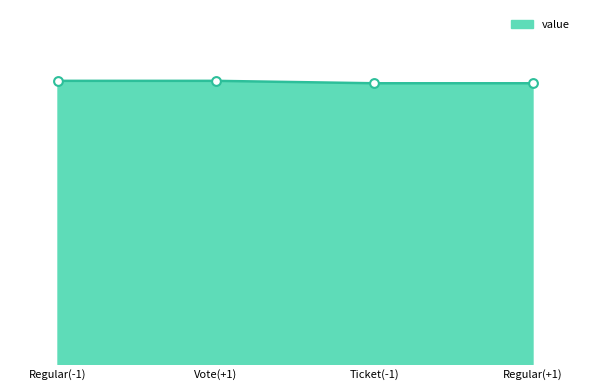

What is the change in value from Vote(+1) to Ticket(-1)?

-1.0